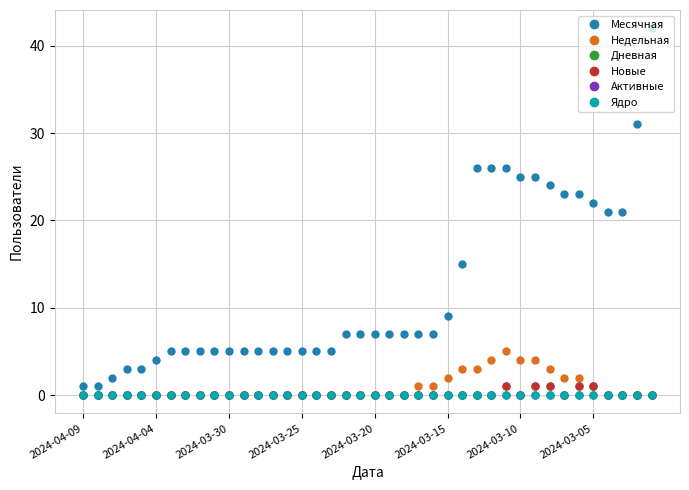

Does the chart have visible grid lines?

Yes